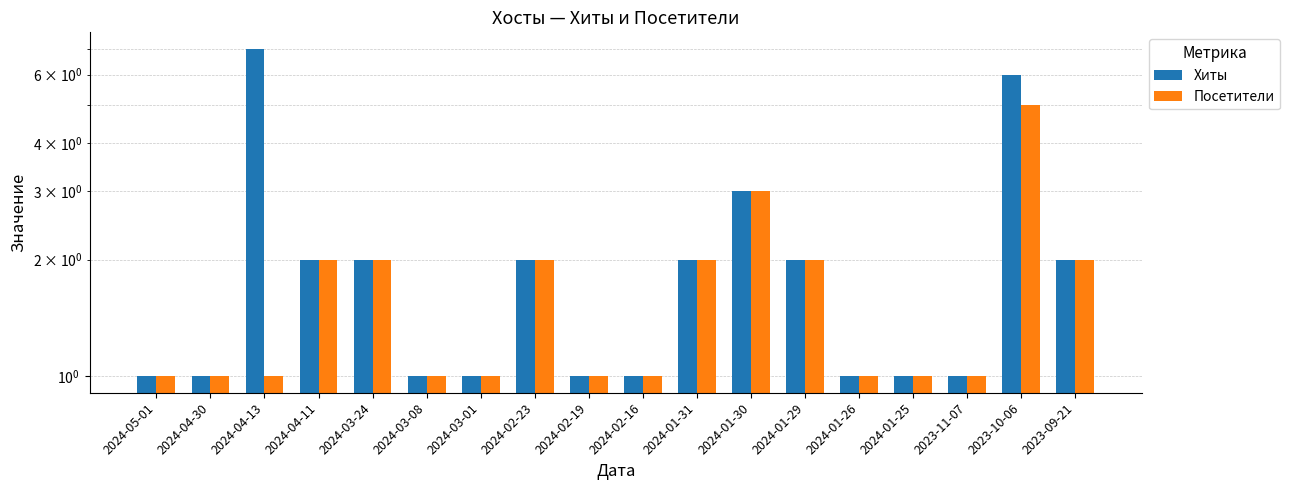

What is the total value across all series at 2024-03-08?

2